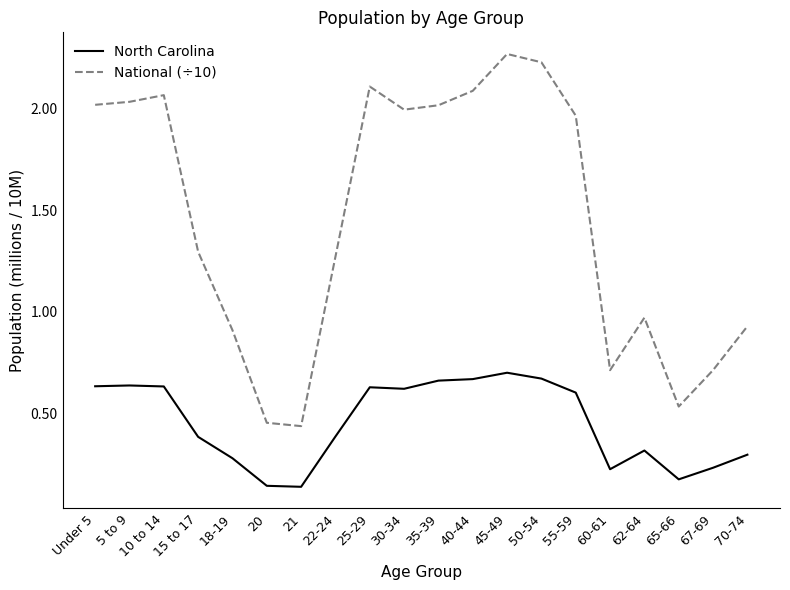

True or false: North Carolina and National (÷10) cross at least once.

False